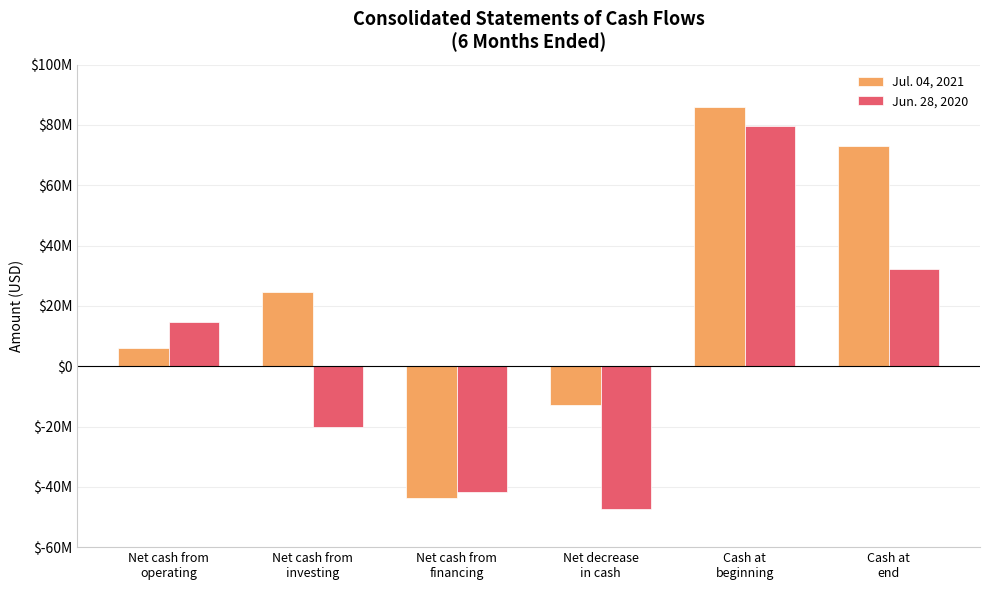

What are all the series names shown in the legend?

Jul. 04, 2021, Jun. 28, 2020